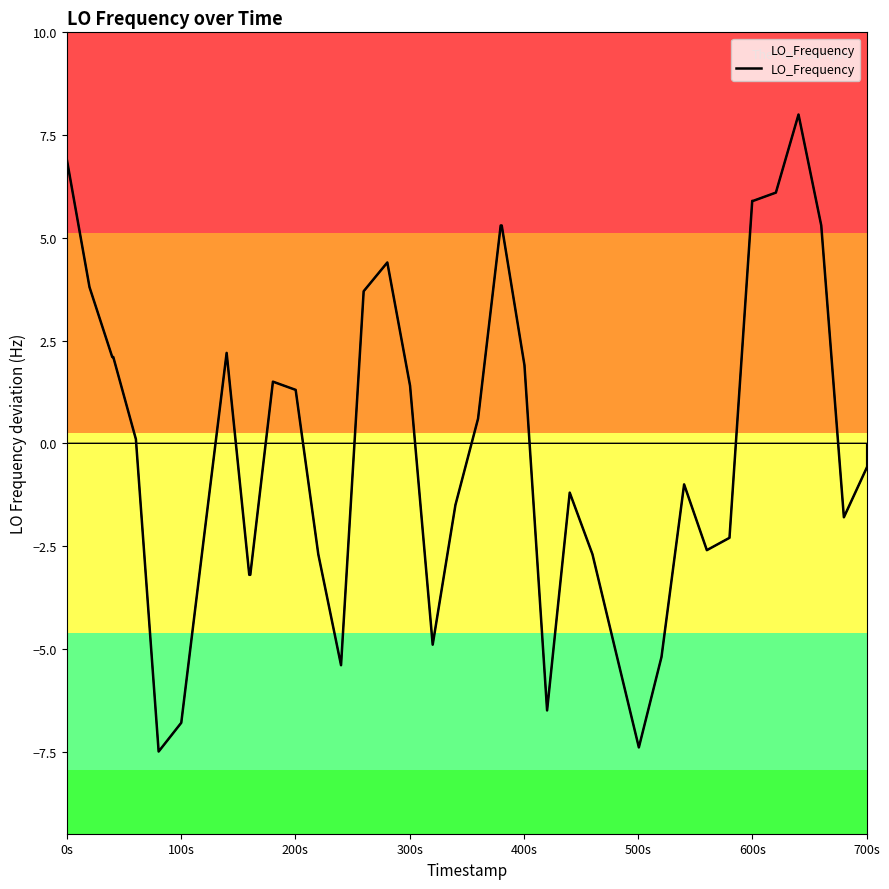

What is the minimum value shown in the chart?

-7.5